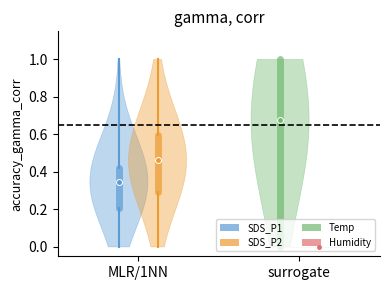

What is the greatest value displayed?

1.0